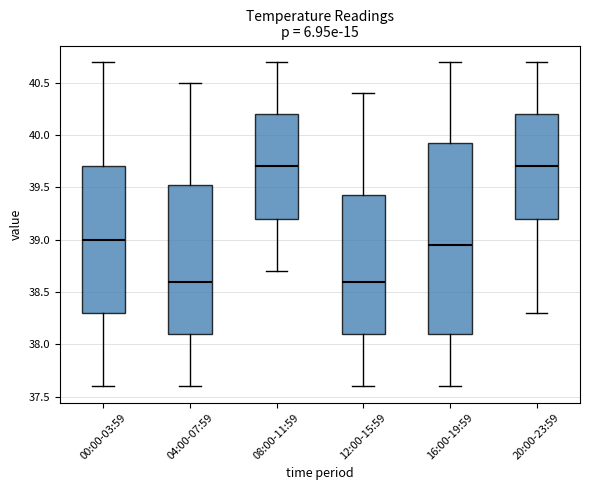

Reading left to right, read every box against the y-axis: the position of its median line, the range the box covers, and the ends of its whiskers. The values are not printed on the chart, so give them approximately, as read against the axis.

00:00-03:59: median 39.00, box 38.30 to 39.70, whiskers 37.60 to 40.70
04:00-07:59: median 38.60, box 38.10 to 39.55, whiskers 37.60 to 40.50
08:00-11:59: median 39.70, box 39.20 to 40.20, whiskers 38.70 to 40.70
12:00-15:59: median 38.60, box 38.10 to 39.45, whiskers 37.60 to 40.40
16:00-19:59: median 38.95, box 38.10 to 39.95, whiskers 37.60 to 40.70
20:00-23:59: median 39.70, box 39.20 to 40.20, whiskers 38.30 to 40.70